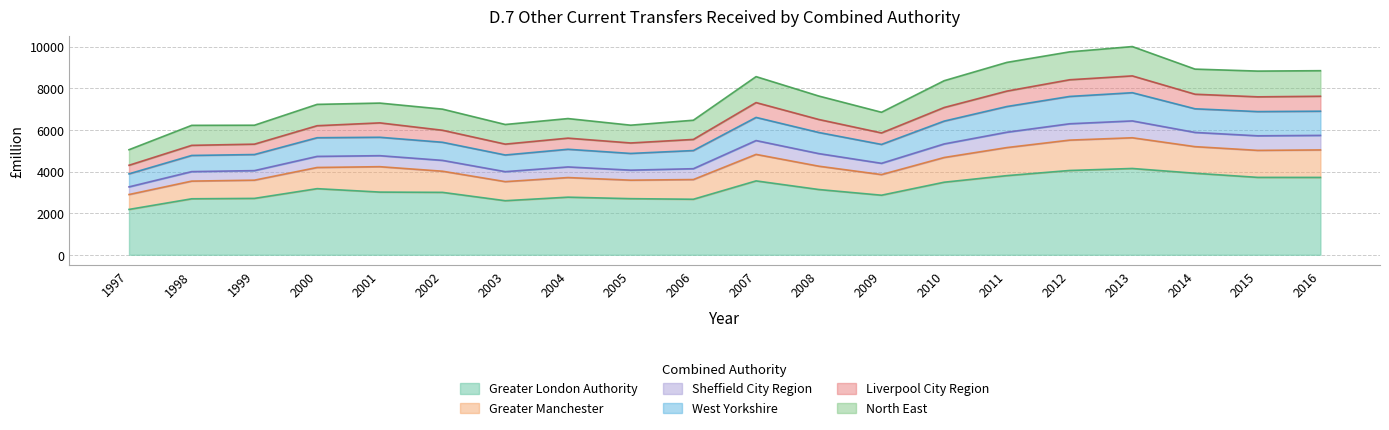

In Sheffield City Region, how many points are lower than both neighbors (excluding endpoints)?

4